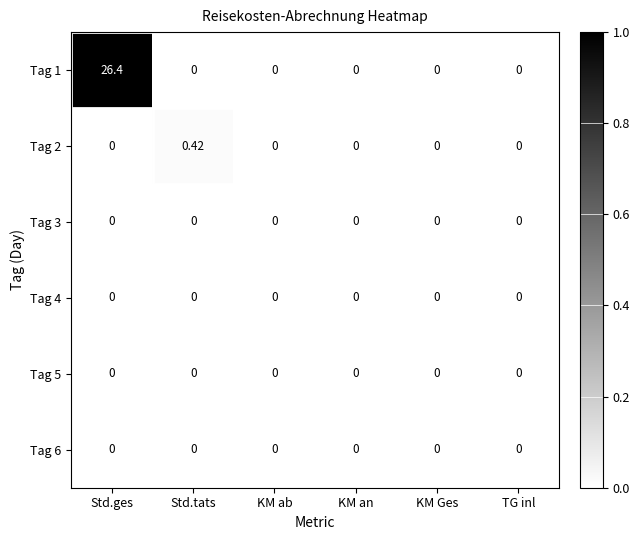

Which series has the widest spread of values?

Tag 1